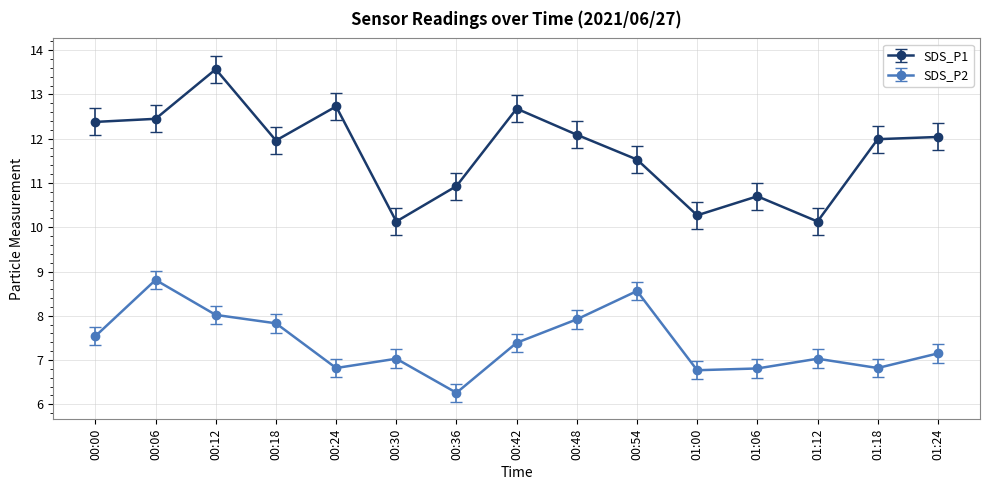

How many distinct data groups are displayed?

2